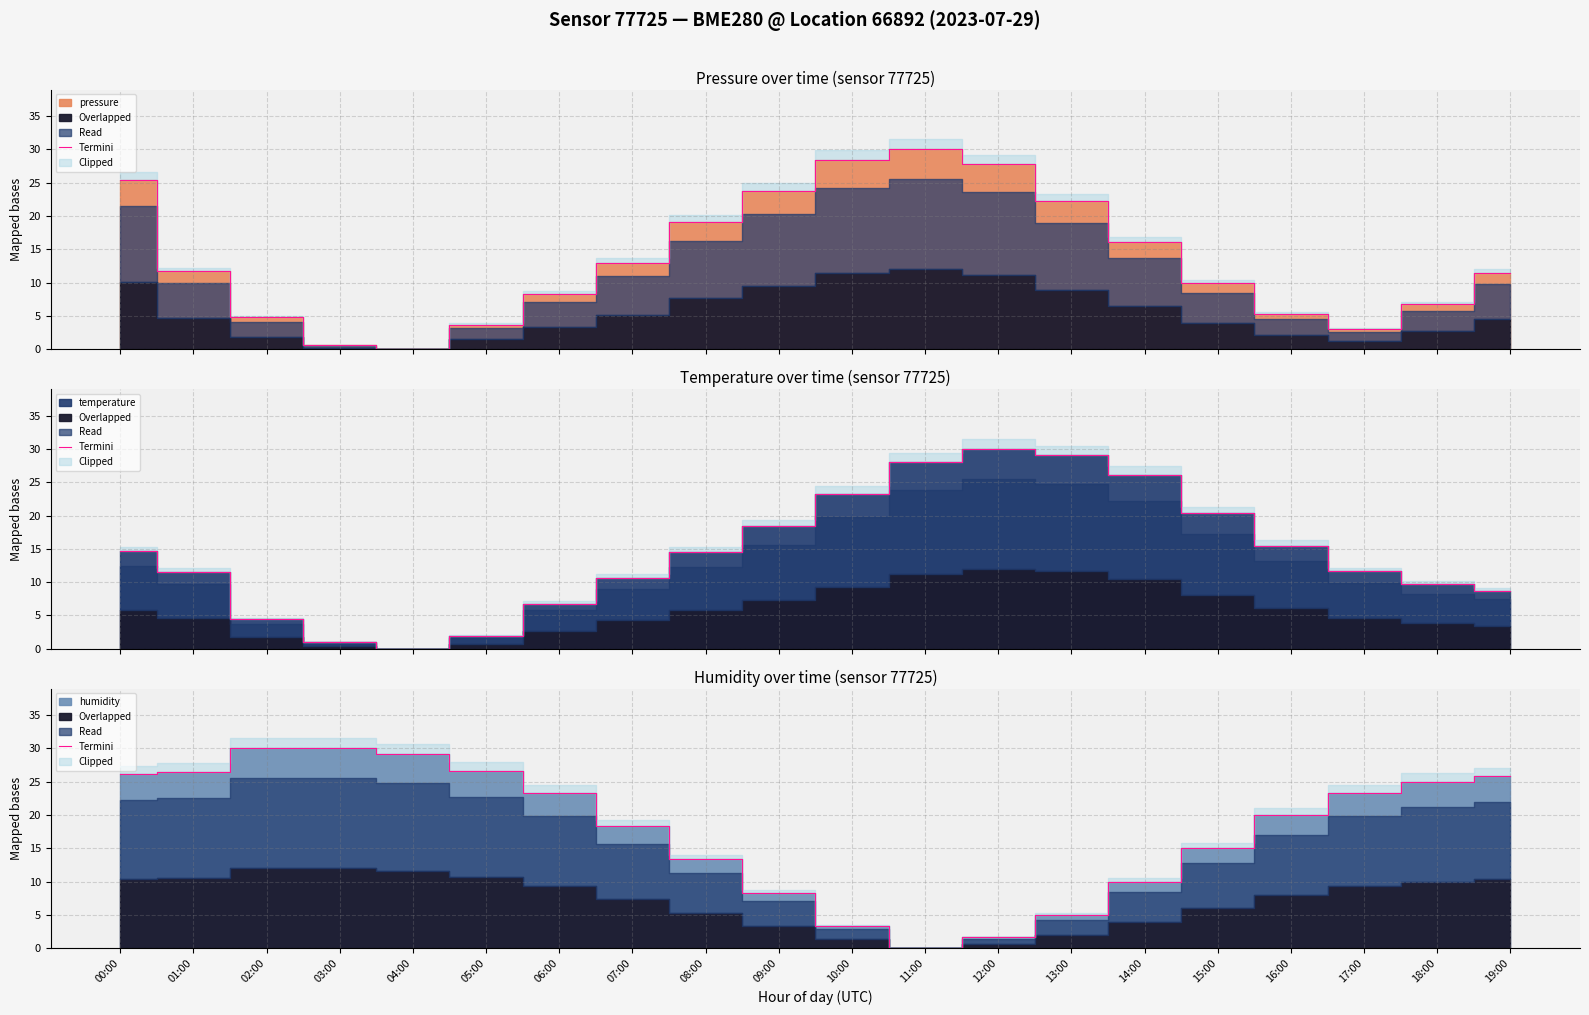

What position from the right is 07:00?

13